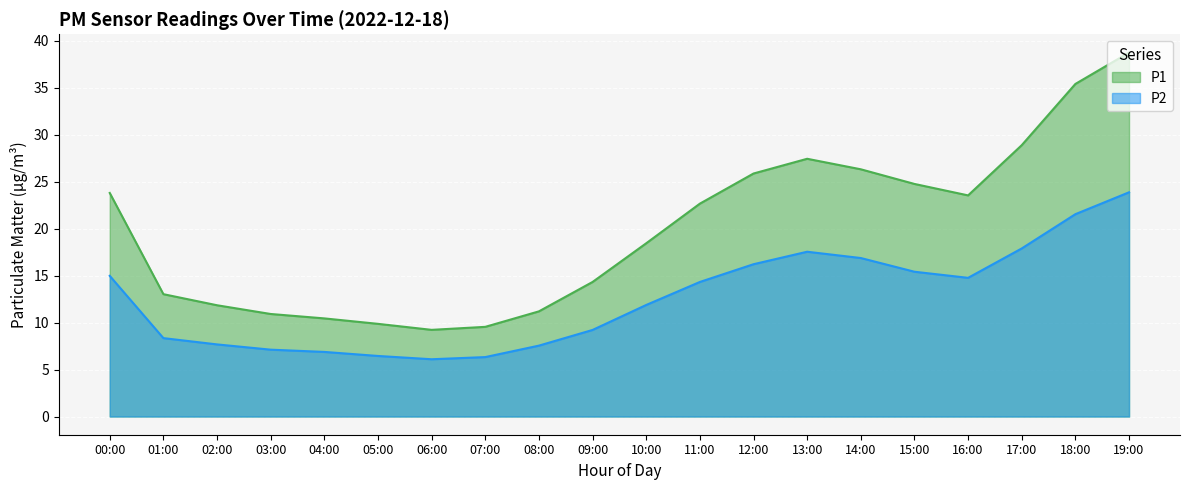

What value does the data have at 07:00?

6.3